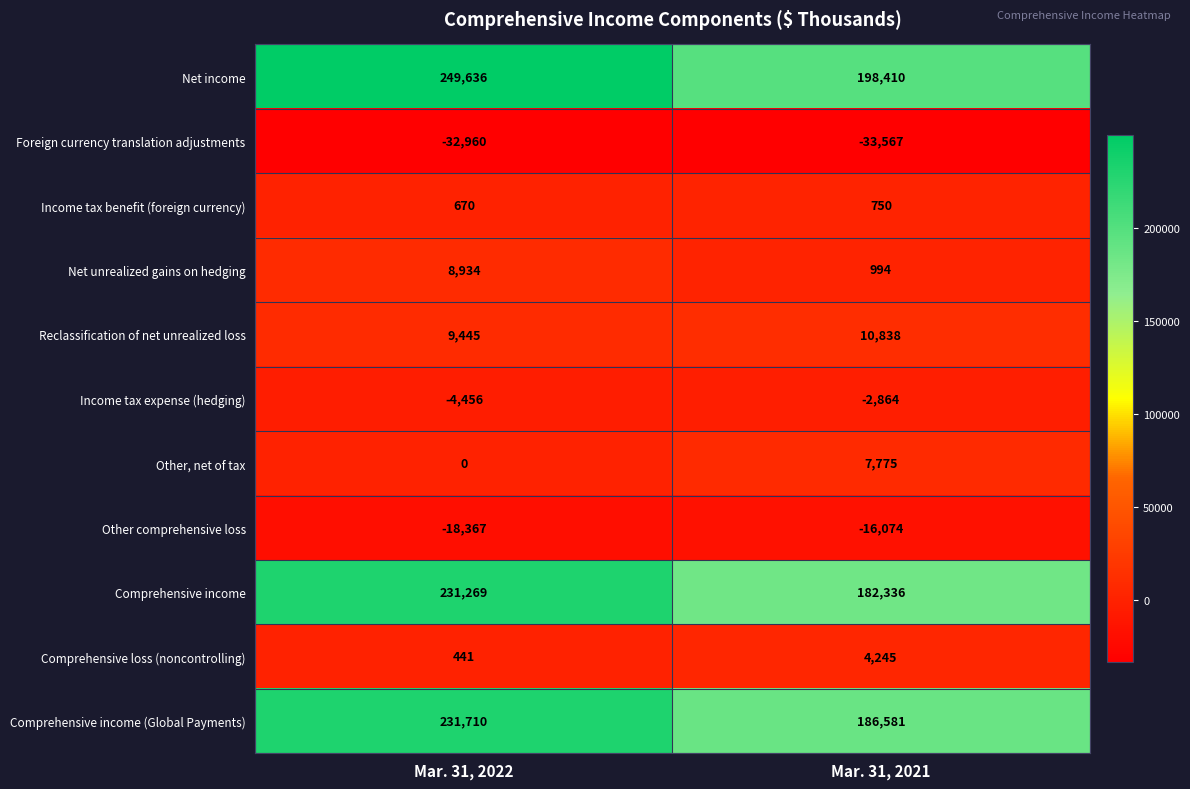

The value of Comprehensive loss (noncontrolling) at Mar. 31, 2022 is 741. True or false?

False